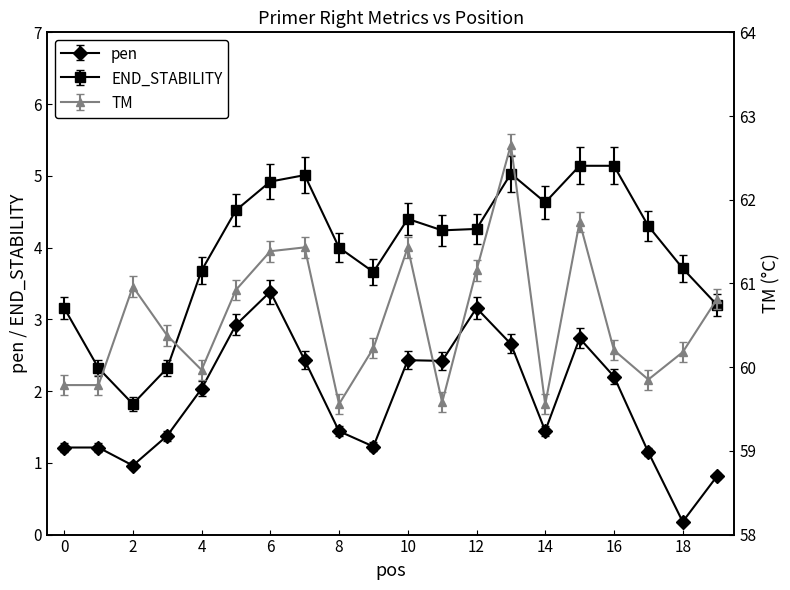

Between 16 and 9, which is larger?

16